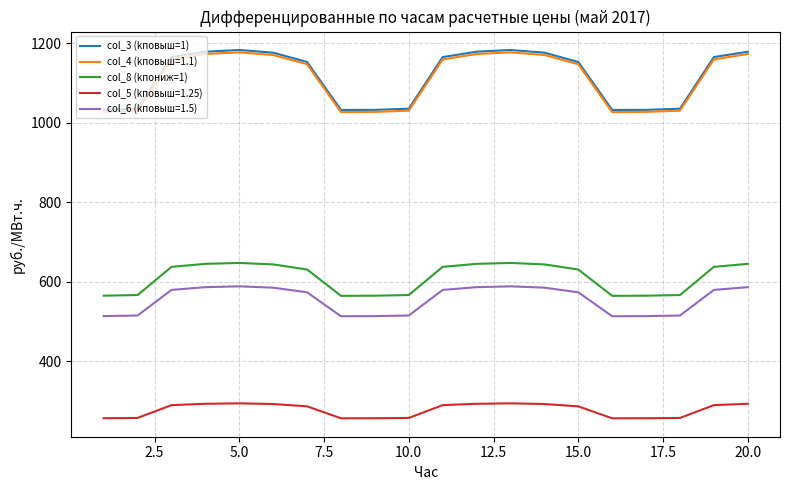

What is the lowest value of the col_4 (kповыш=1.1) series?

1027.2